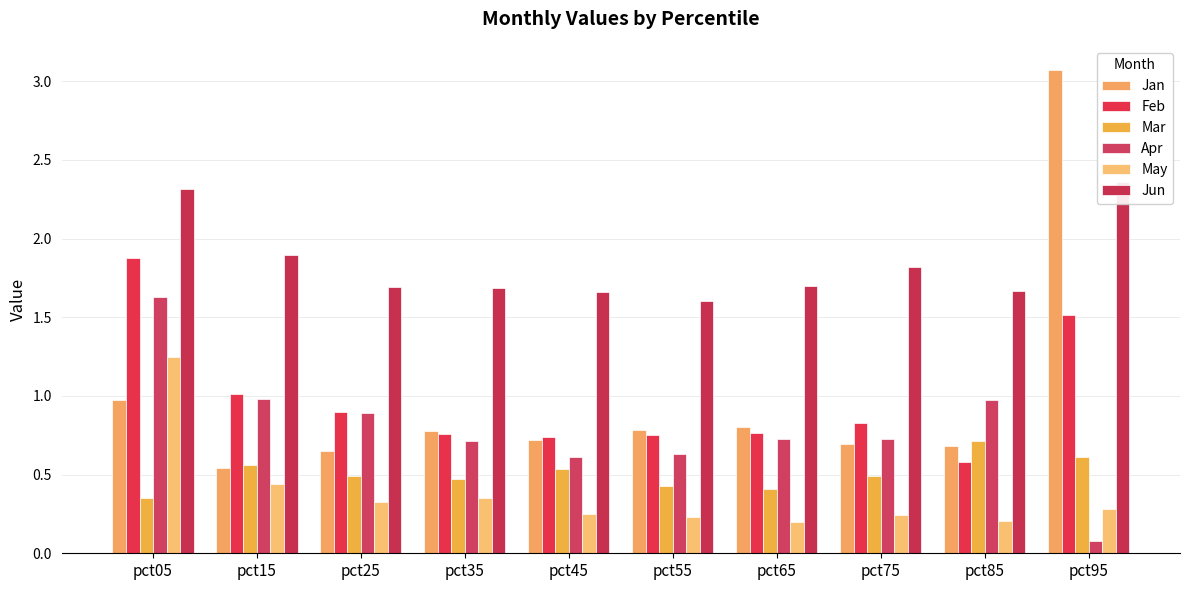

Is it true that Mar equals 0.2 at pct05?

False